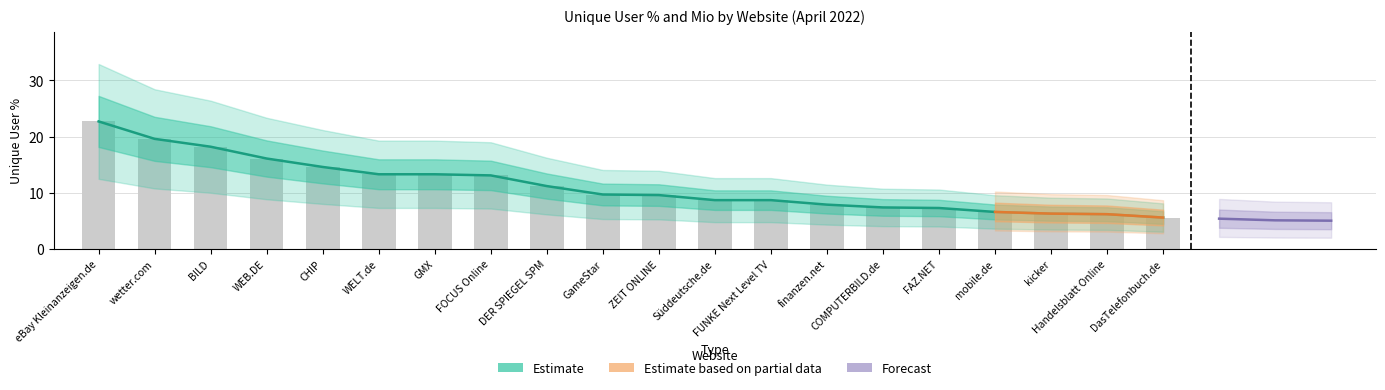

Read the Unique User Mio value at BILD.

18.2